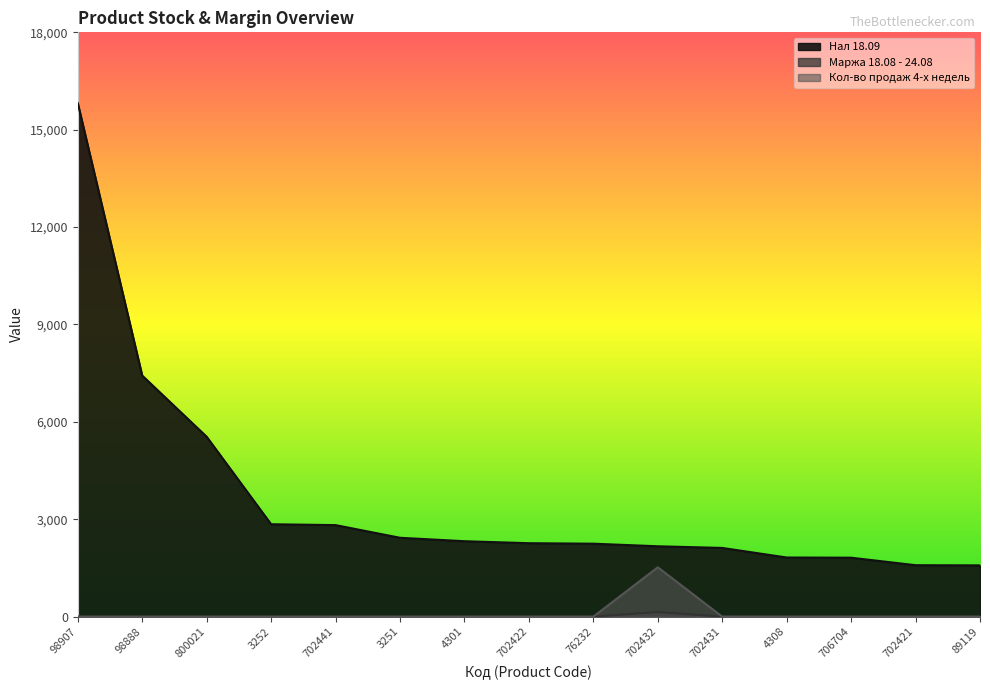

Is it true that Нал 18.09 equals 15821.7 at 98907?

True